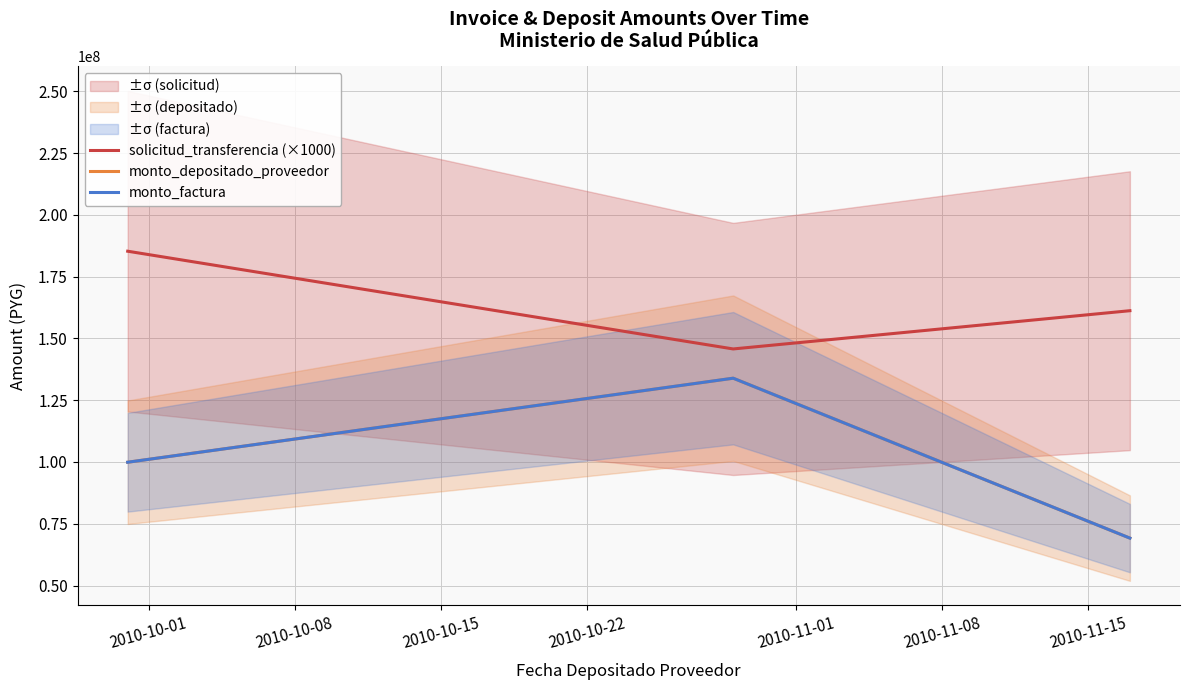

What is the value of the solicitud_transferencia (×1000) point at the 1st from the left?

185280000